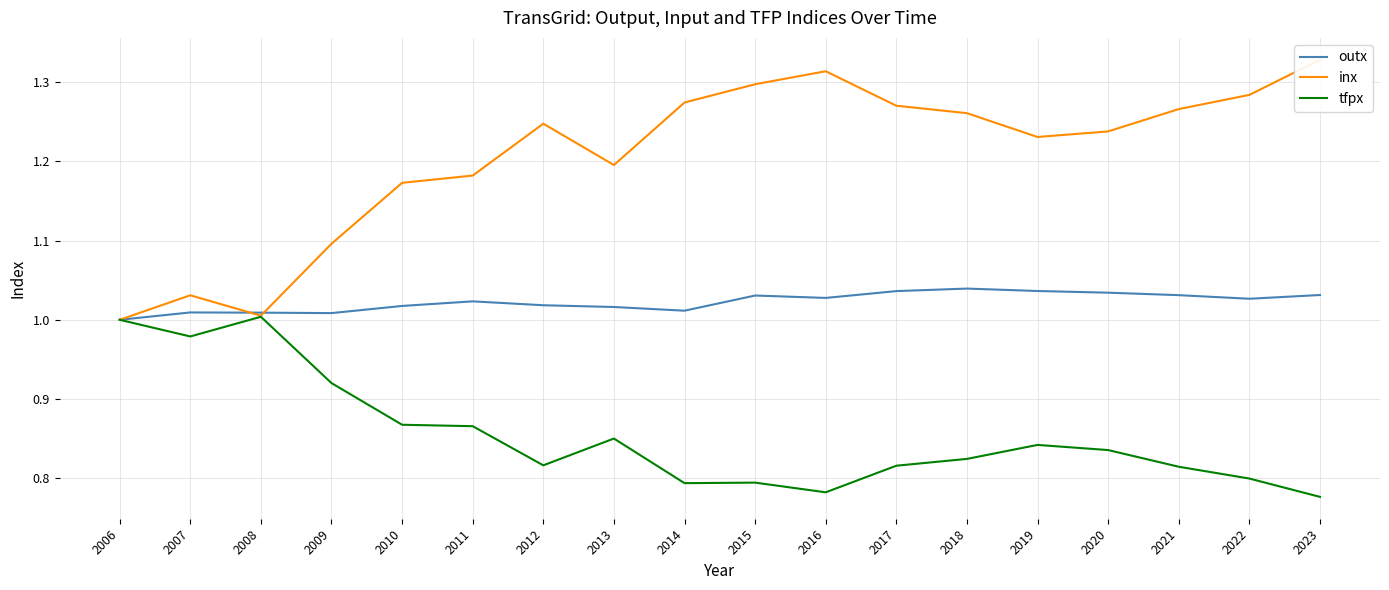

In outx, how many points are higher than both neighbors (excluding endpoints)?

4